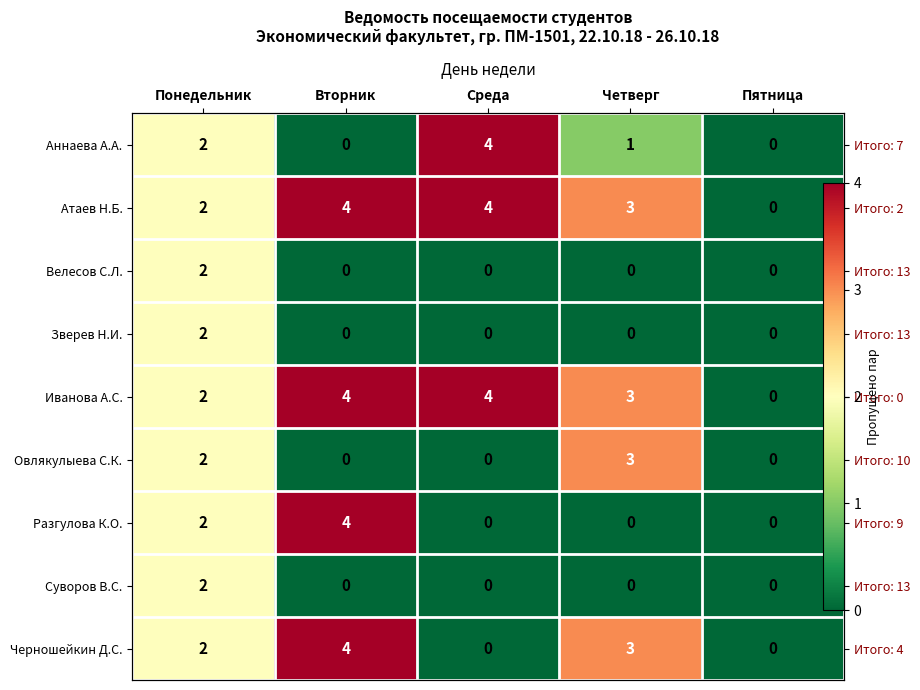

True or false: Разгулова К.О. has a value of 0 at Четверг.

True